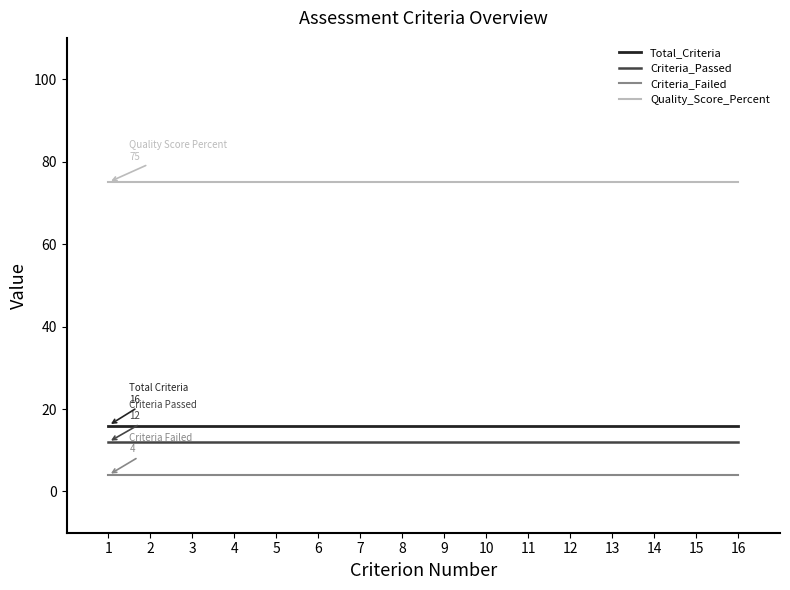

Which series has the largest total across all categories?

Quality_Score_Percent